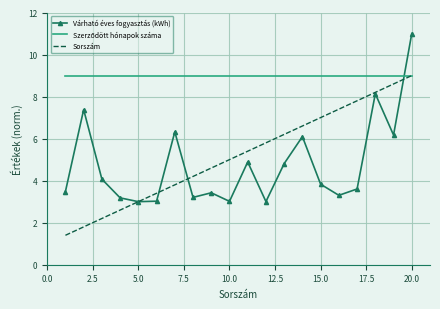

Which series has the widest spread of values?

Várható éves fogyasztás (kWh)